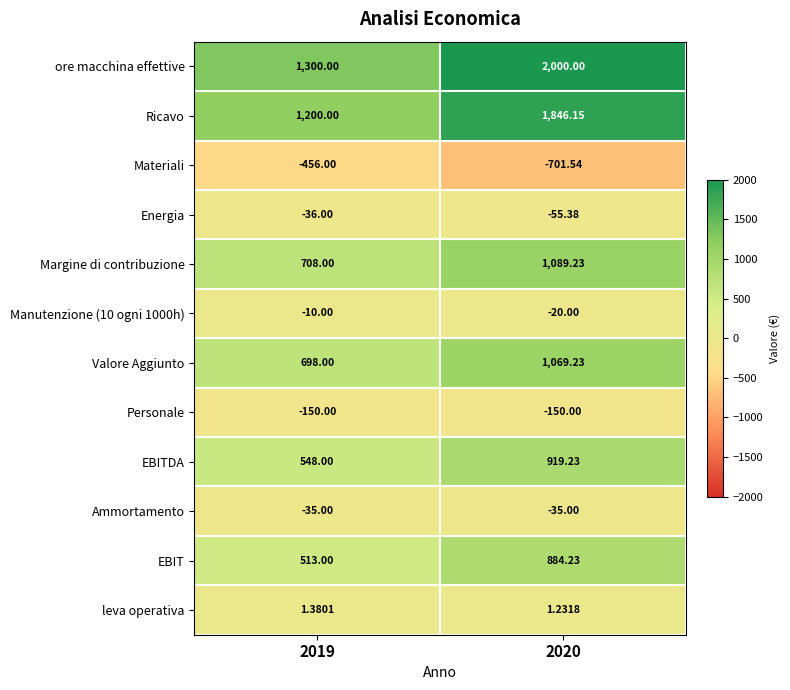

What is the total value across all series at 2020?

6847.4